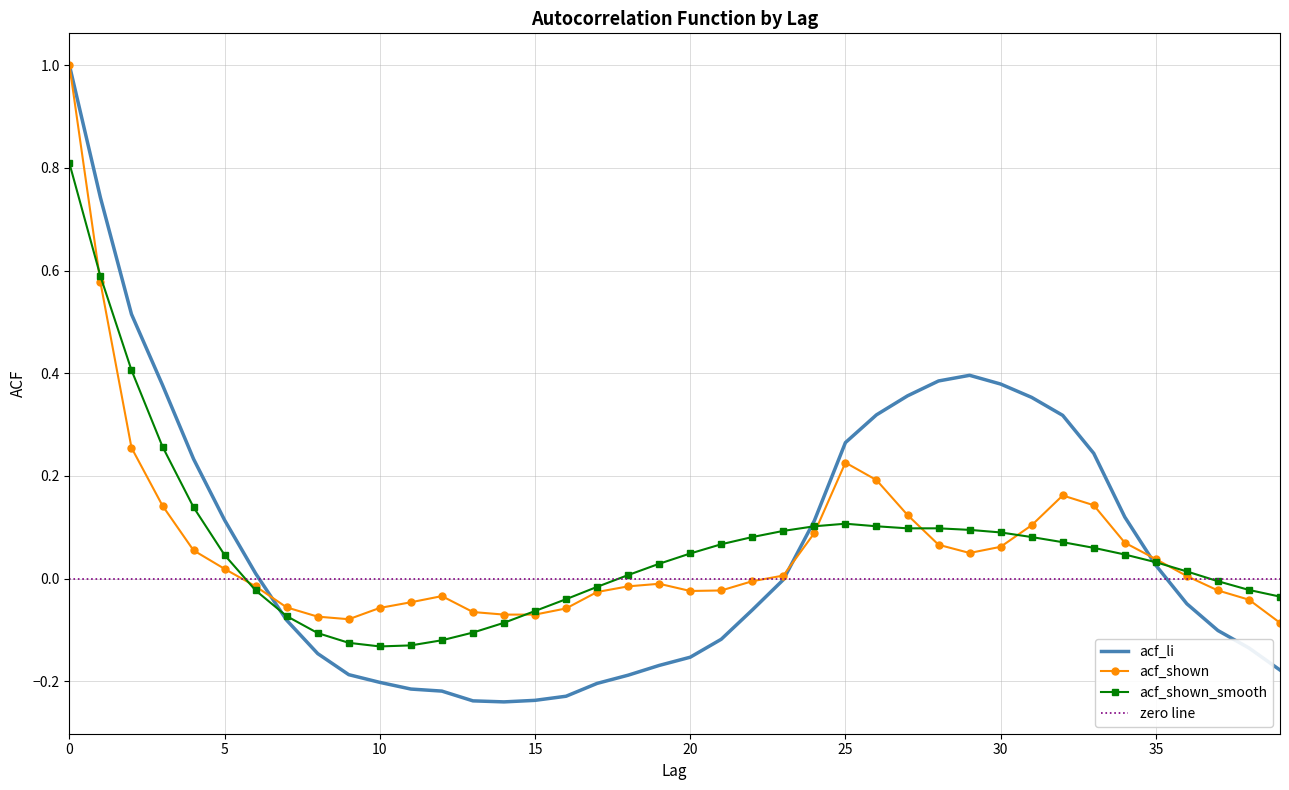

Is this an area chart (filled region under the line)?

No